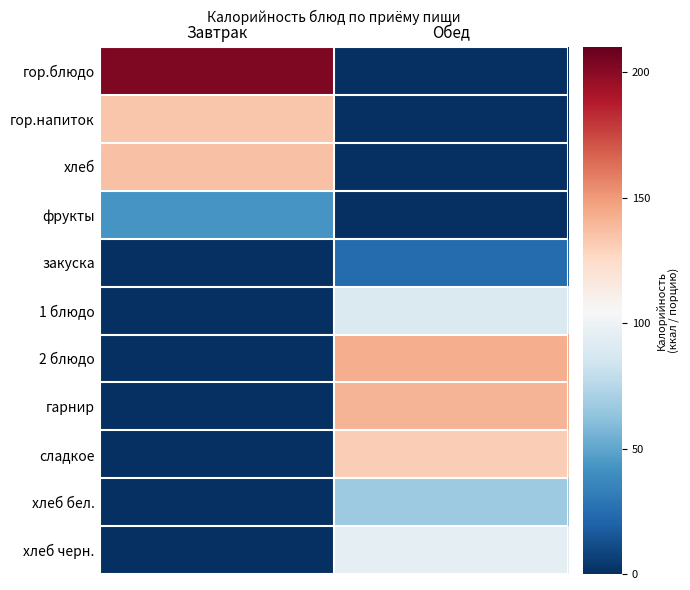

Which series has the widest spread of values?

гор.блюдо